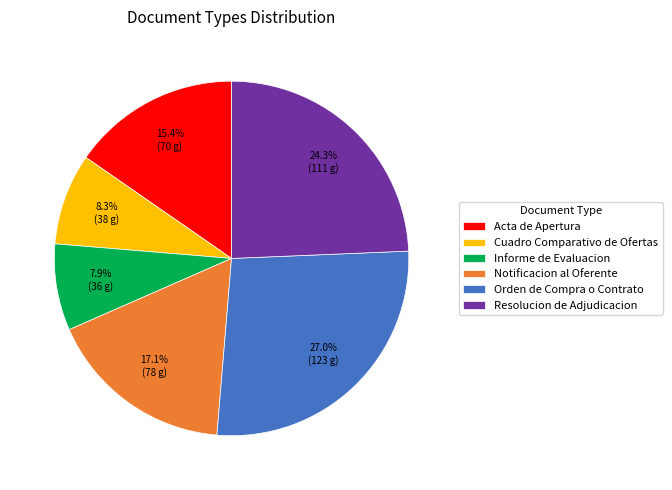

Count the number of slices in the pie.

6